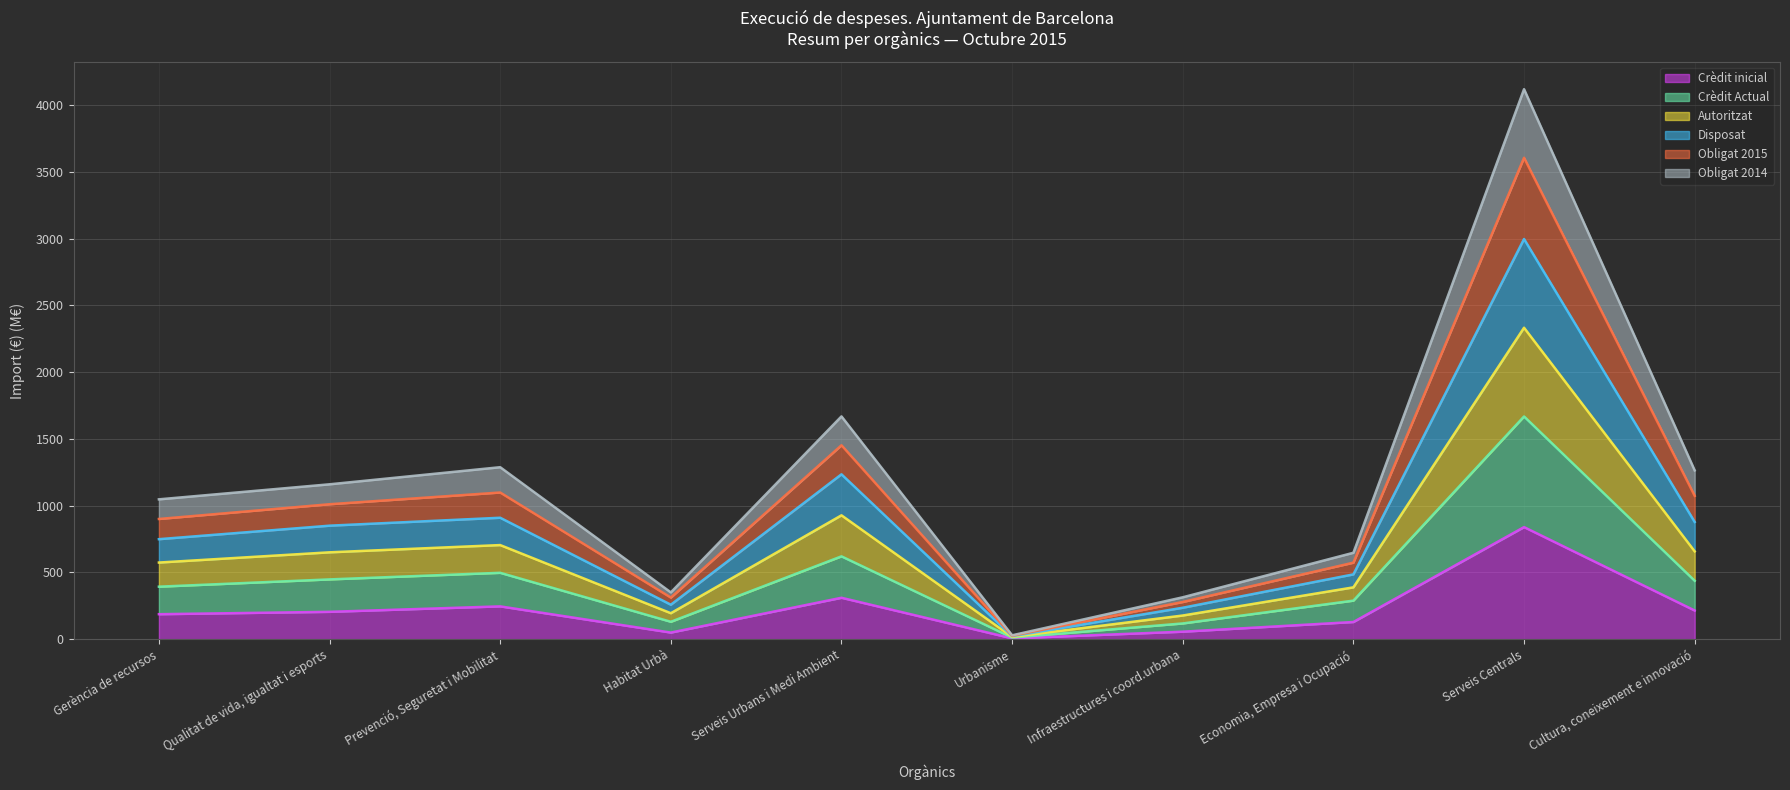

What is the maximum value for Crèdit inicial?

839.7